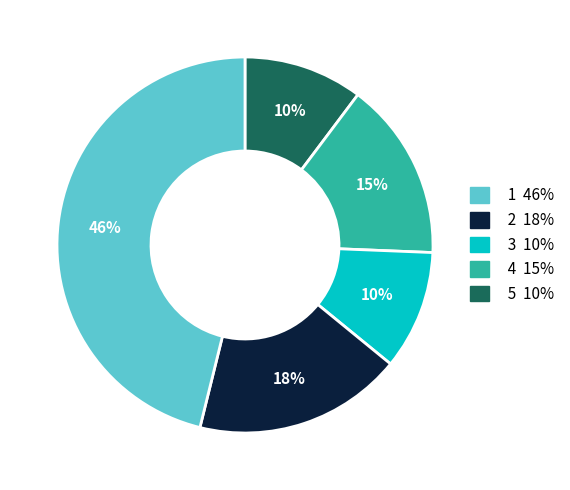

Is there any slice that represents more than half of the pie?

No